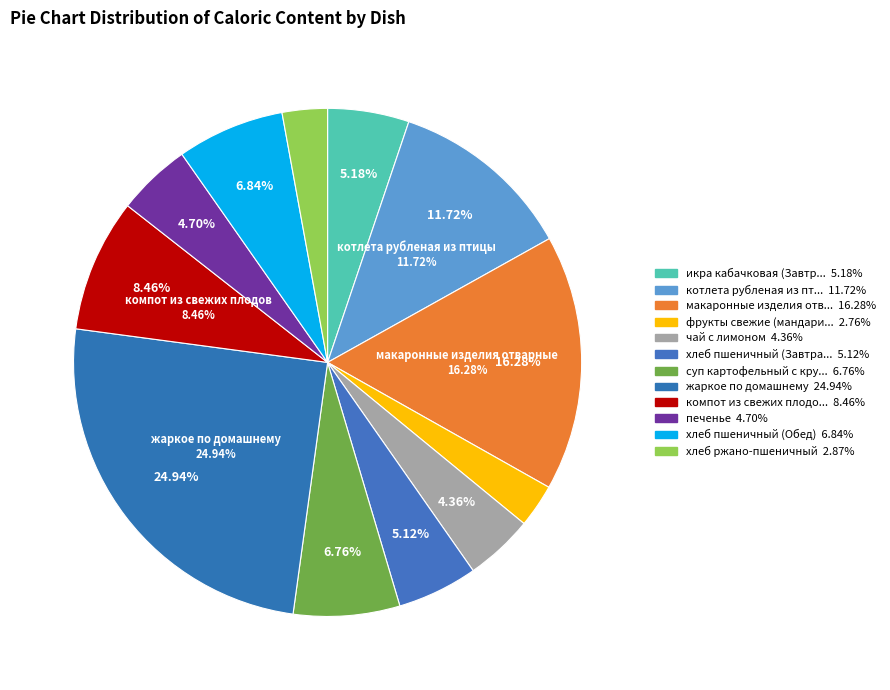

The котлета рубленая из птицы slice represents 12% of the pie. True or false?

True